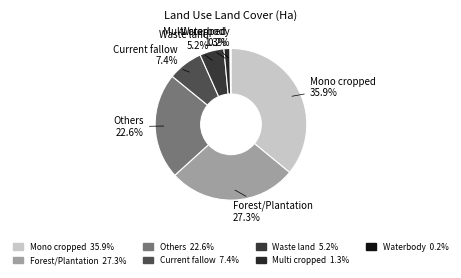

Is there a majority slice in this chart?

No